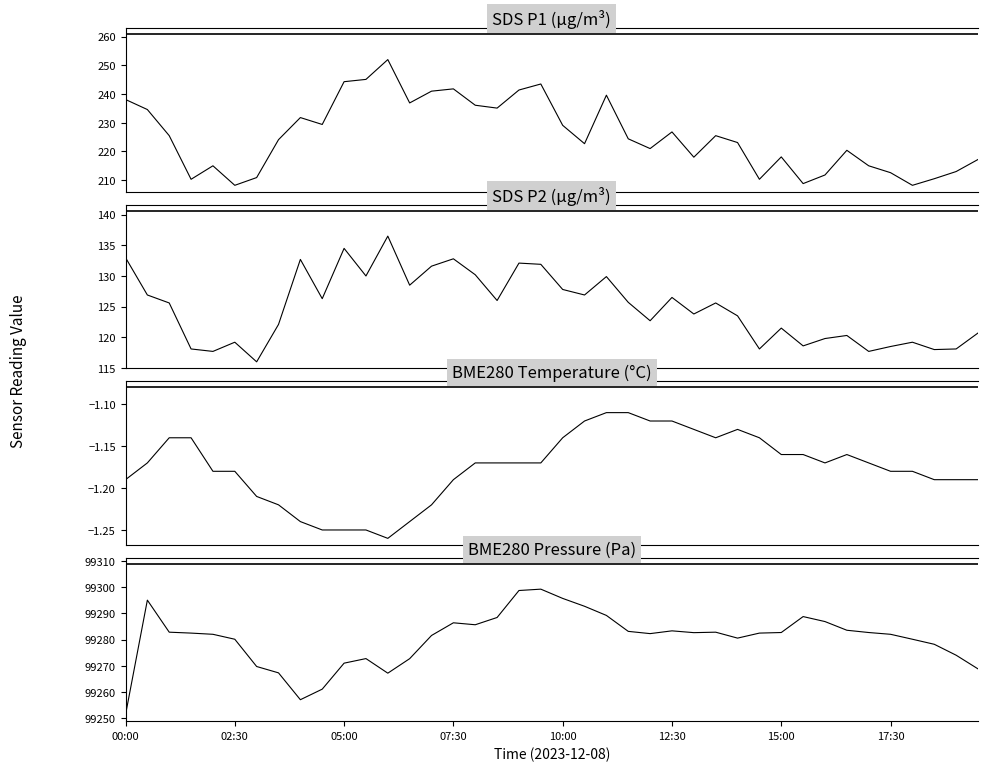

Count the number of categories in the chart.

40